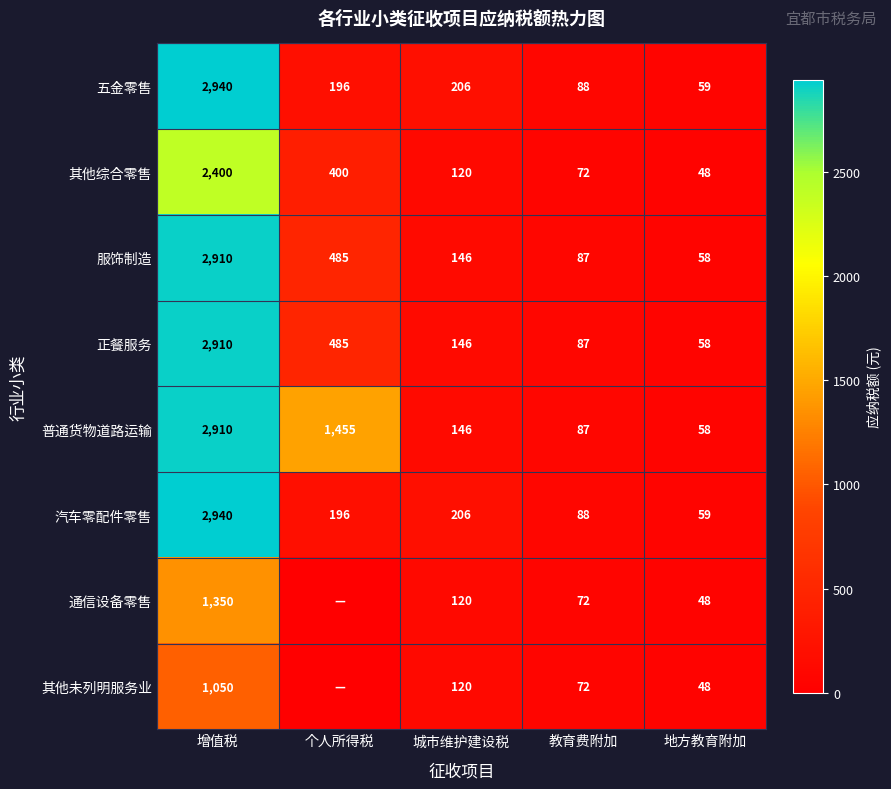

List the labels in order of 其他综合零售 value, largest first.

增值税, 个人所得税, 城市维护建设税, 教育费附加, 地方教育附加